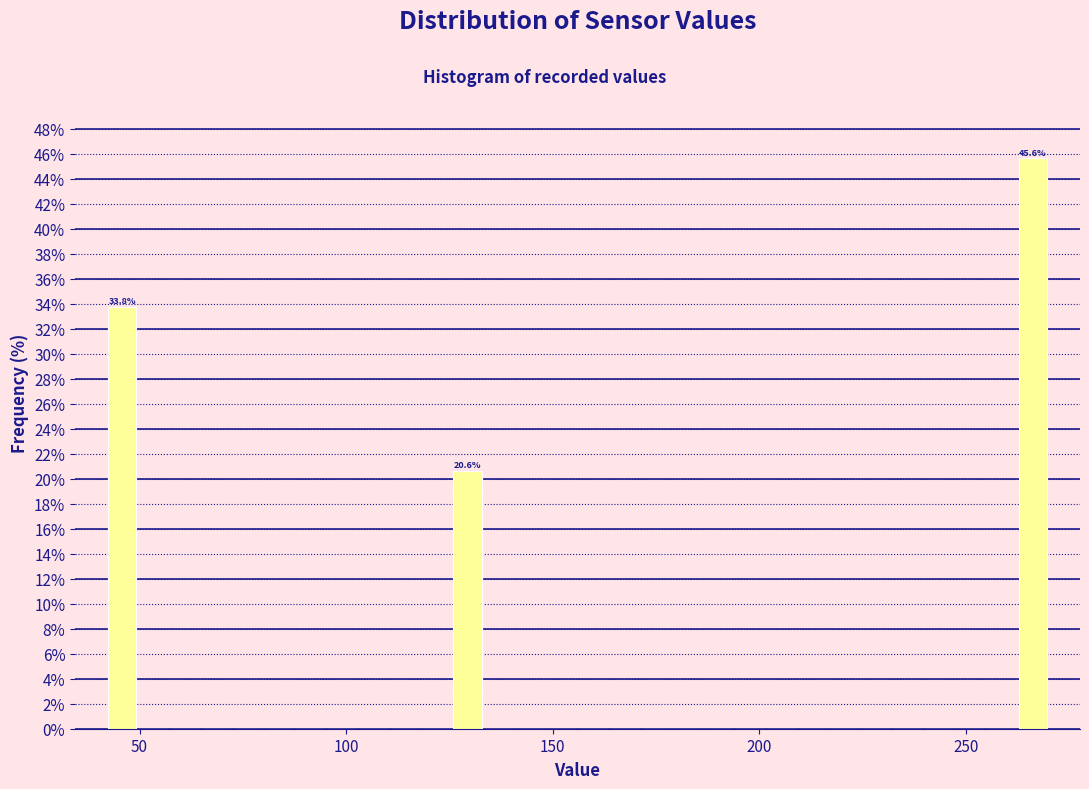

Around what value on the x-axis is the tallest bar? Give the approximate position of its centre, as read against the axis.

265